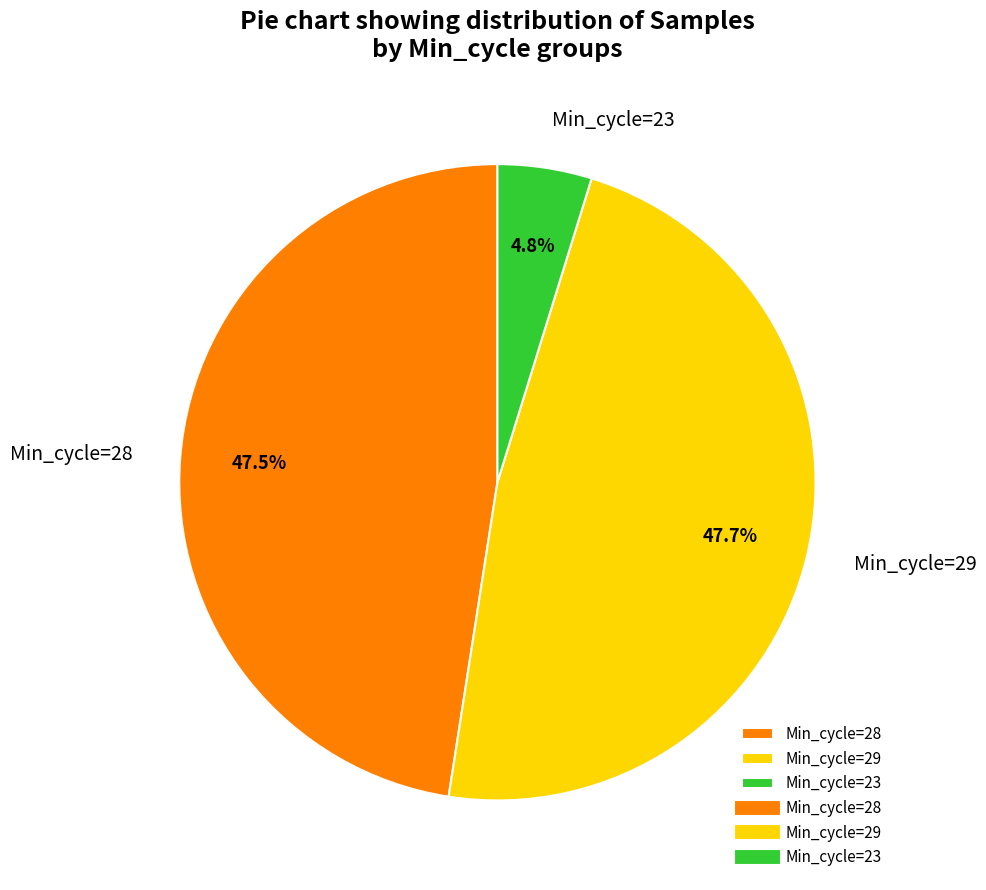

How much of the chart is everything except Min_cycle=28?

52.5%